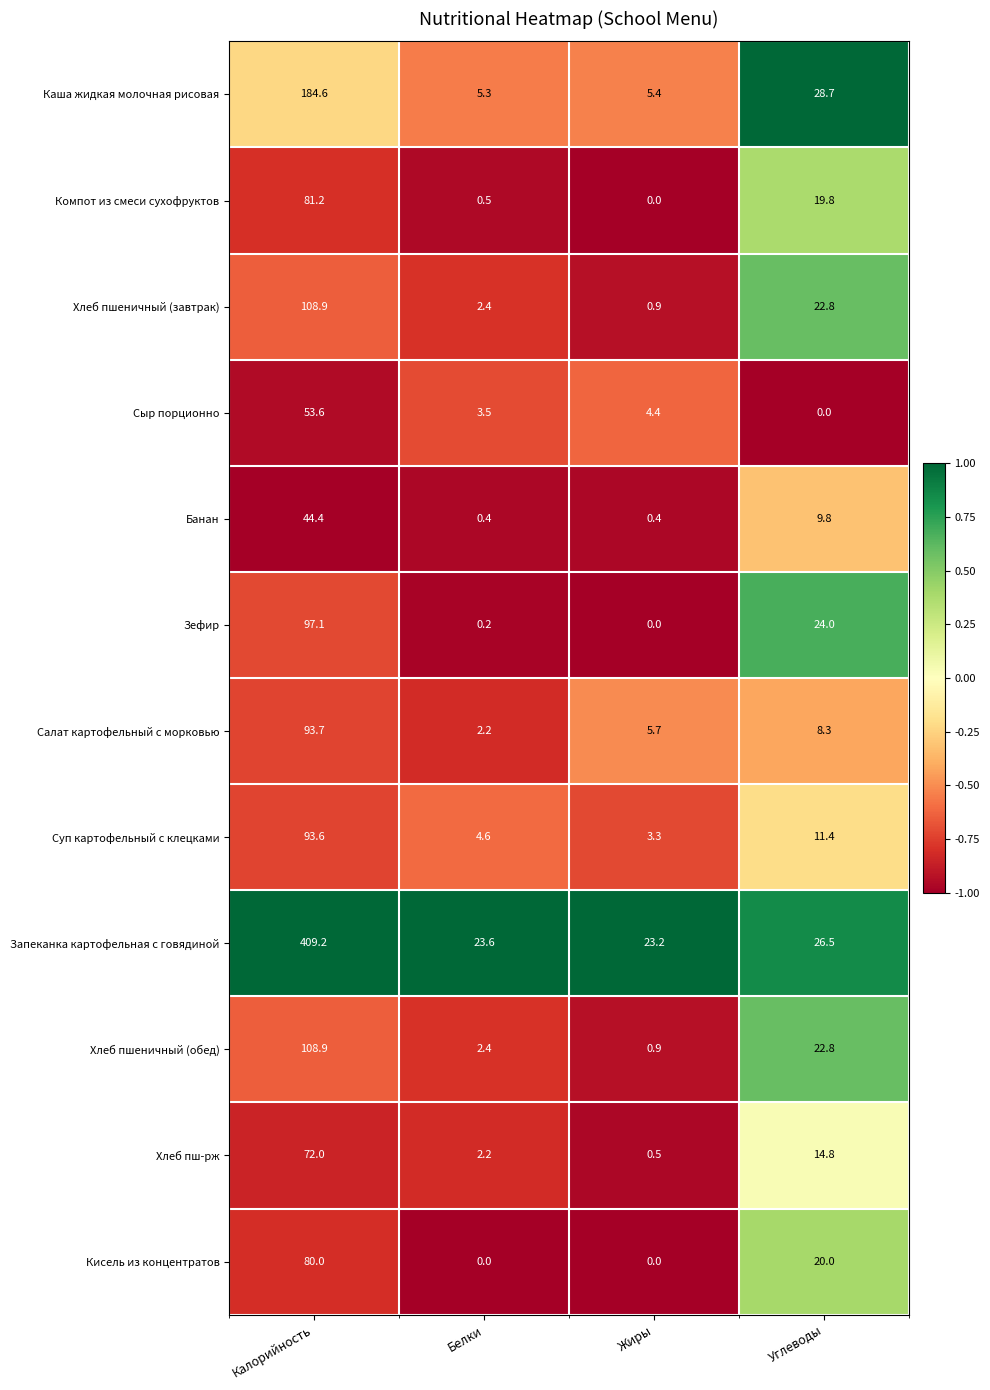

Is it true that Салат картофельный с морковью equals 13.3 at Углеводы?

False